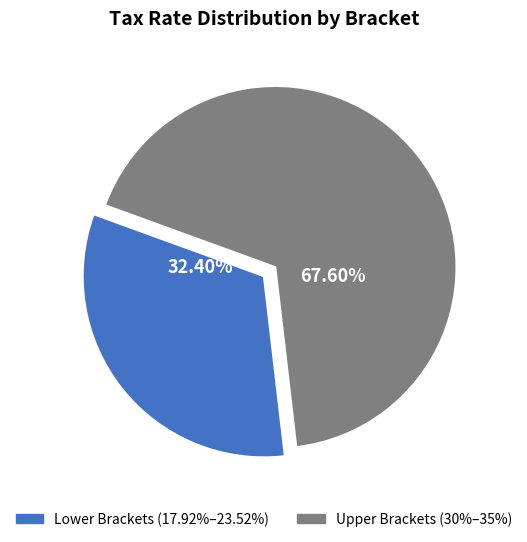

To the nearest percent, what is the average slice percentage?

50%